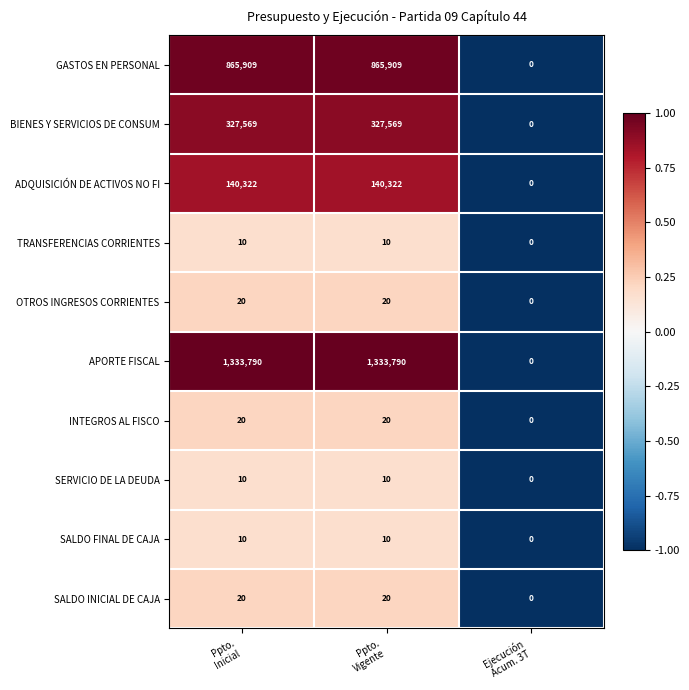

Which series has the widest spread of values?

APORTE FISCAL